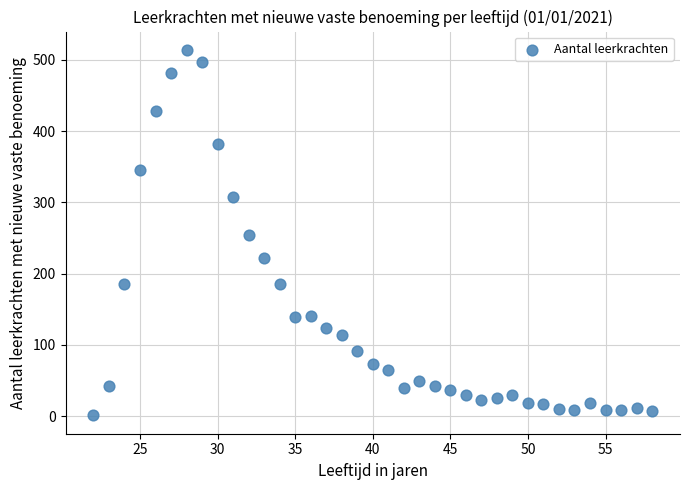

What is the range of X values (max minus min)?

36